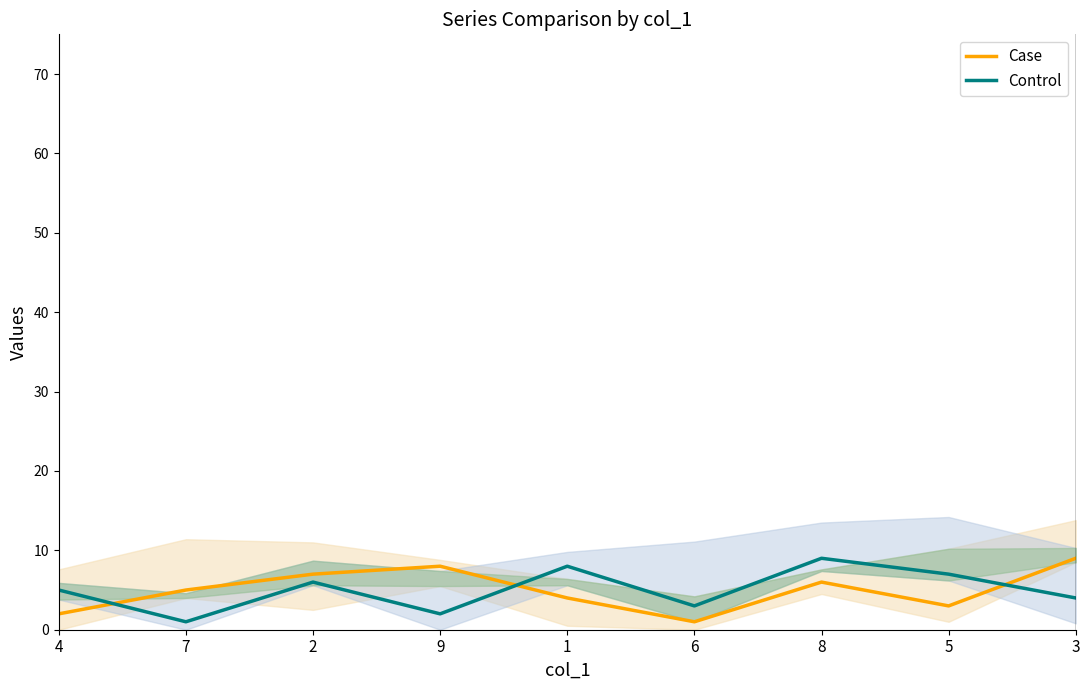

What is the value of the Case point at the 4th from the left?

8